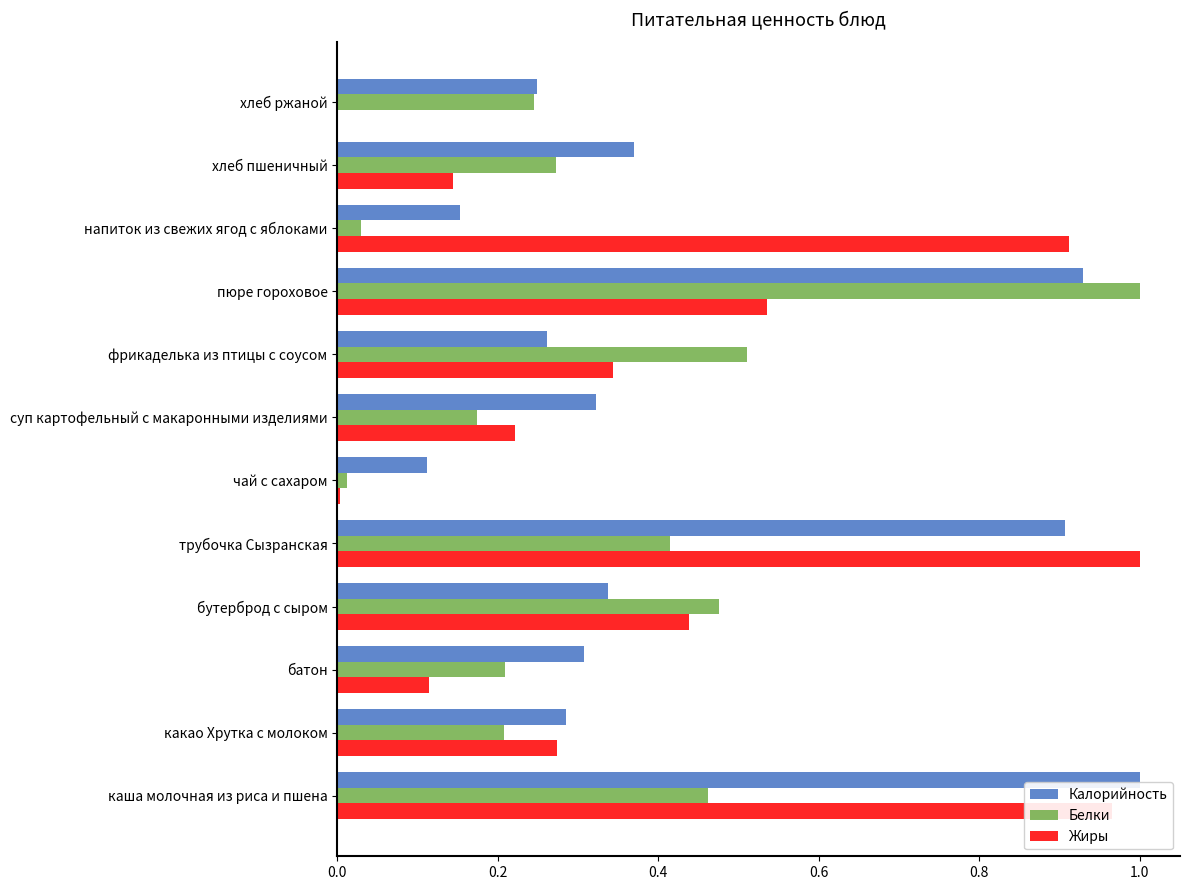

The Калорийность series shows 1.5 at трубочка Сызранская. True or false?

False